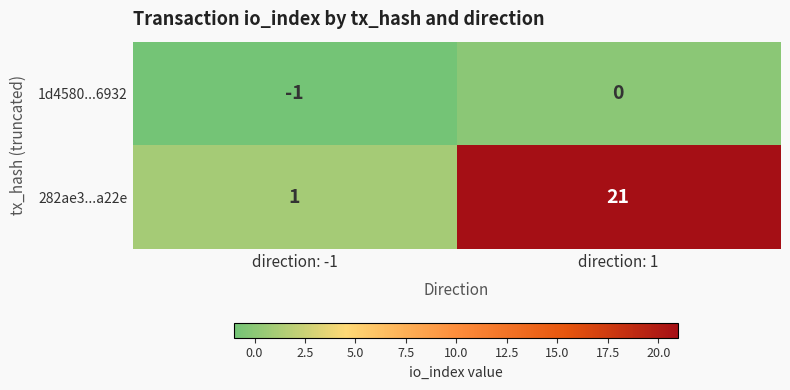

List the series in order of their overall mean, lowest first.

1d4580...6932, 282ae3...a22e